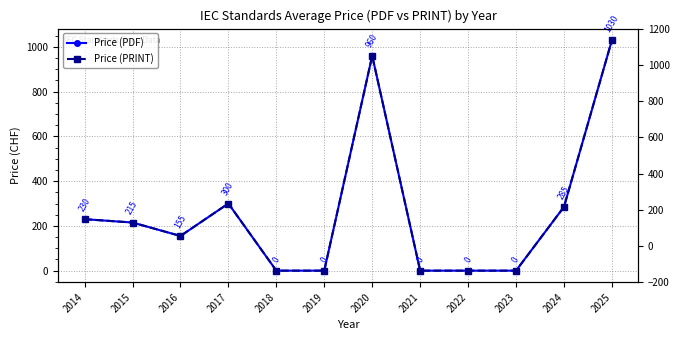

Read the Price (PRINT) value at 2016, to the nearest 100.

200